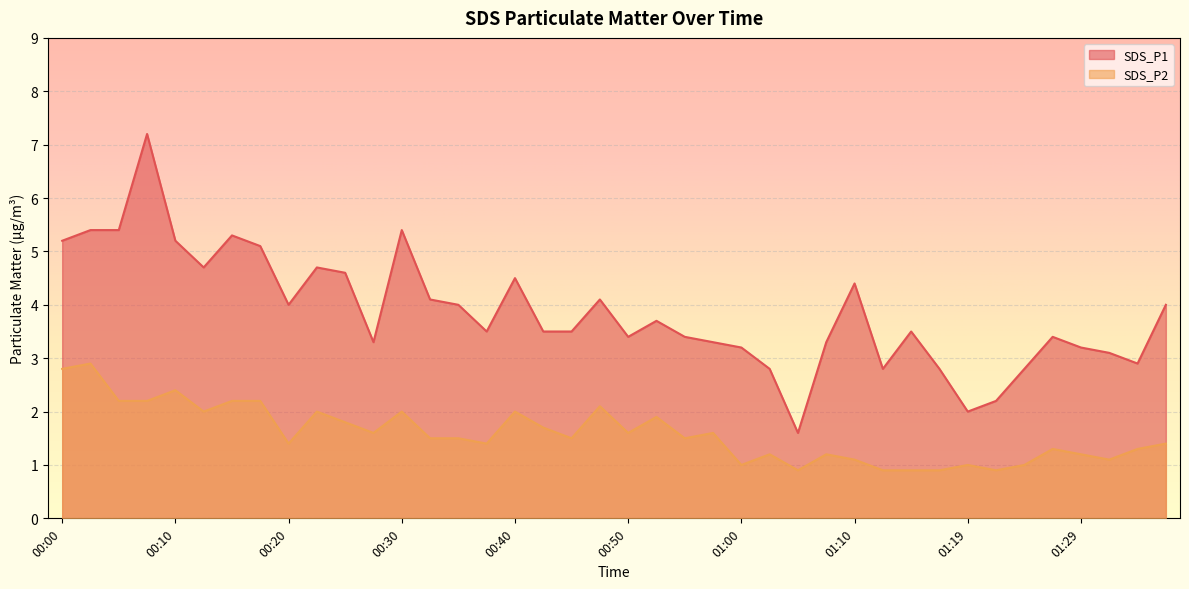

Is the value of SDS_P2 at 00:00 greater than the value of SDS_P1 at 00:42?

No